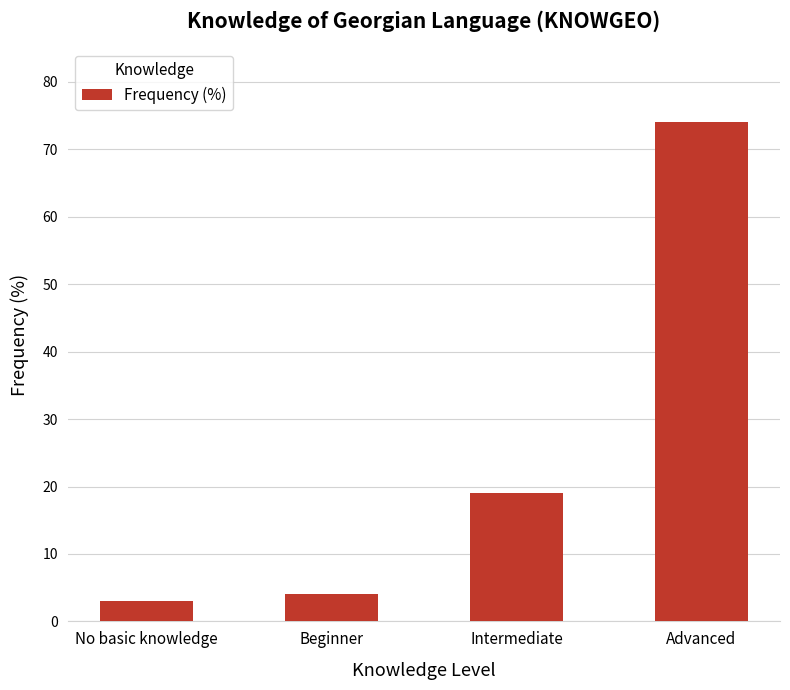

The chart shows a value of 74 at Advanced. True or false?

True